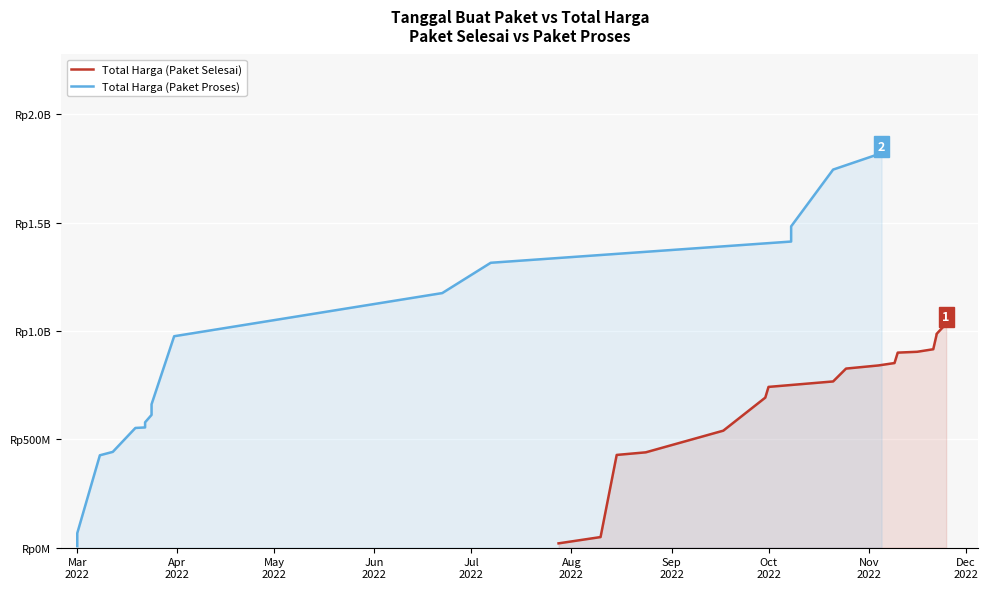

How many data points in Total Harga (Paket Proses) are above 640477245?

8